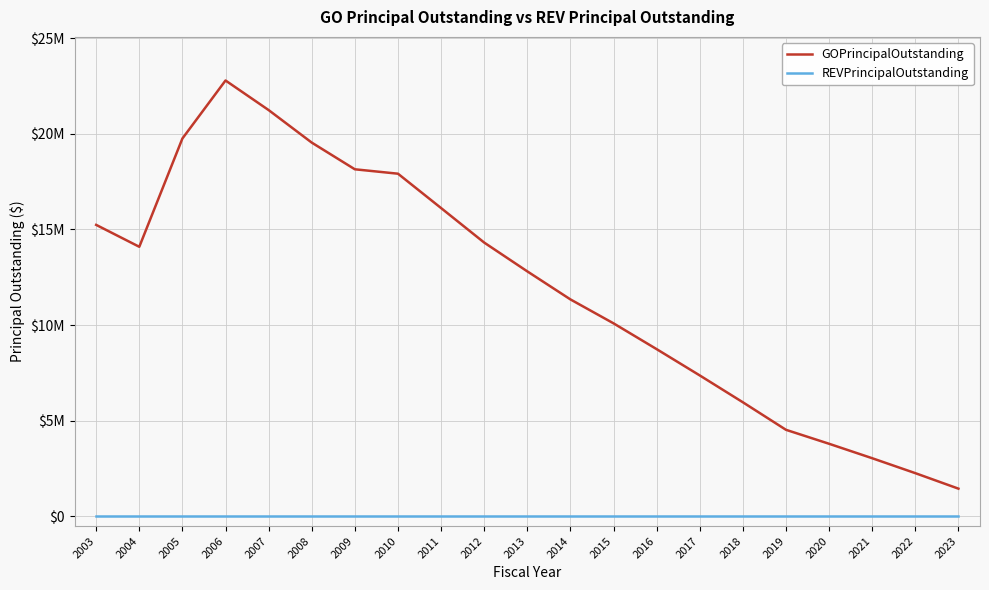

How many interior local valleys does the GOPrincipalOutstanding series have?

1